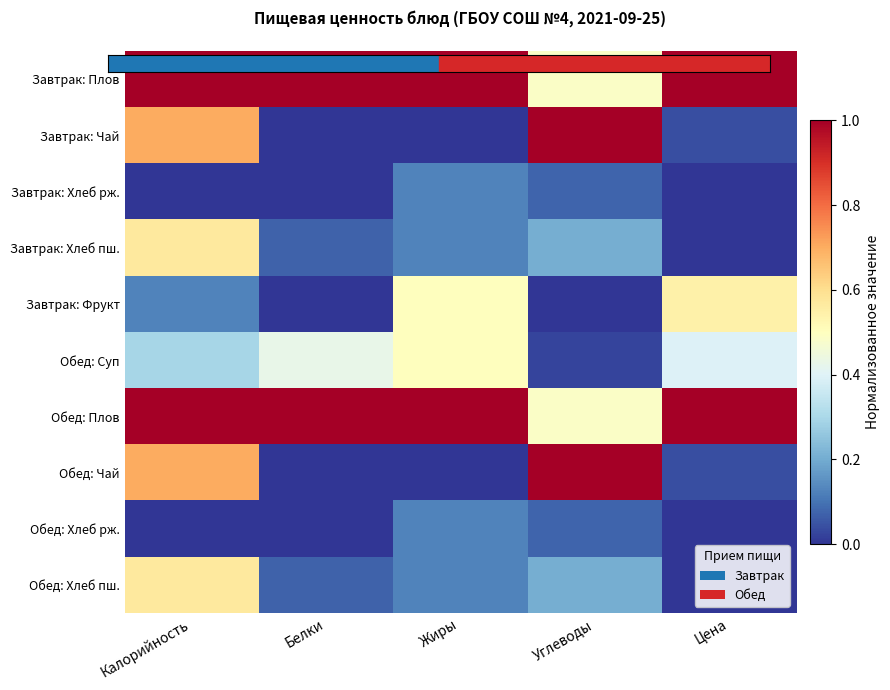

Which category has the lowest value across all series?

Белки